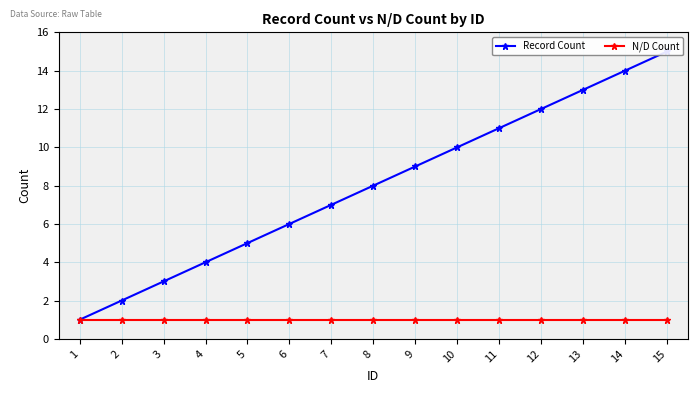

True or false: N/D Count has more than 2 points higher than both neighbors.

False